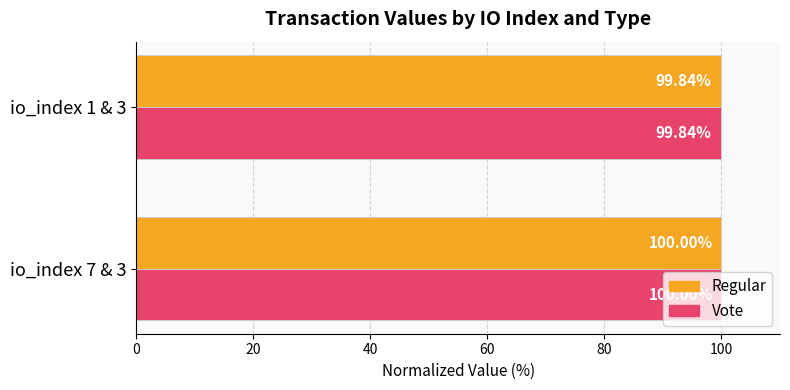

What is the sum of all Vote values?

199.8